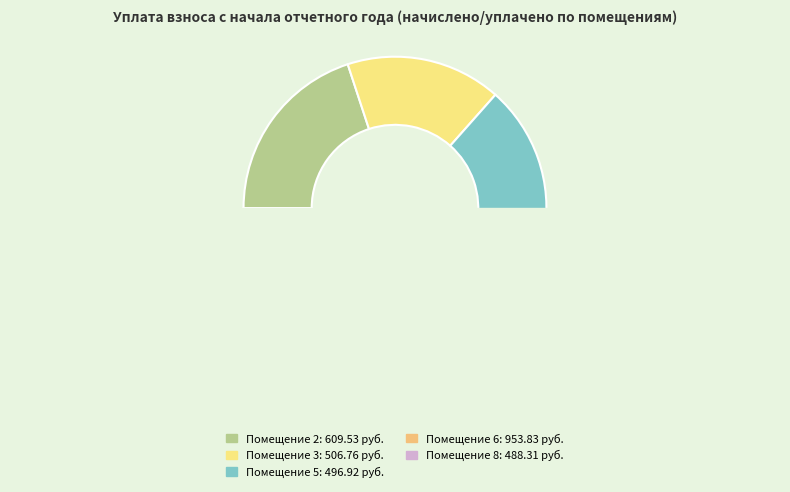

What percentage is NOT represented by 2?

80.1%